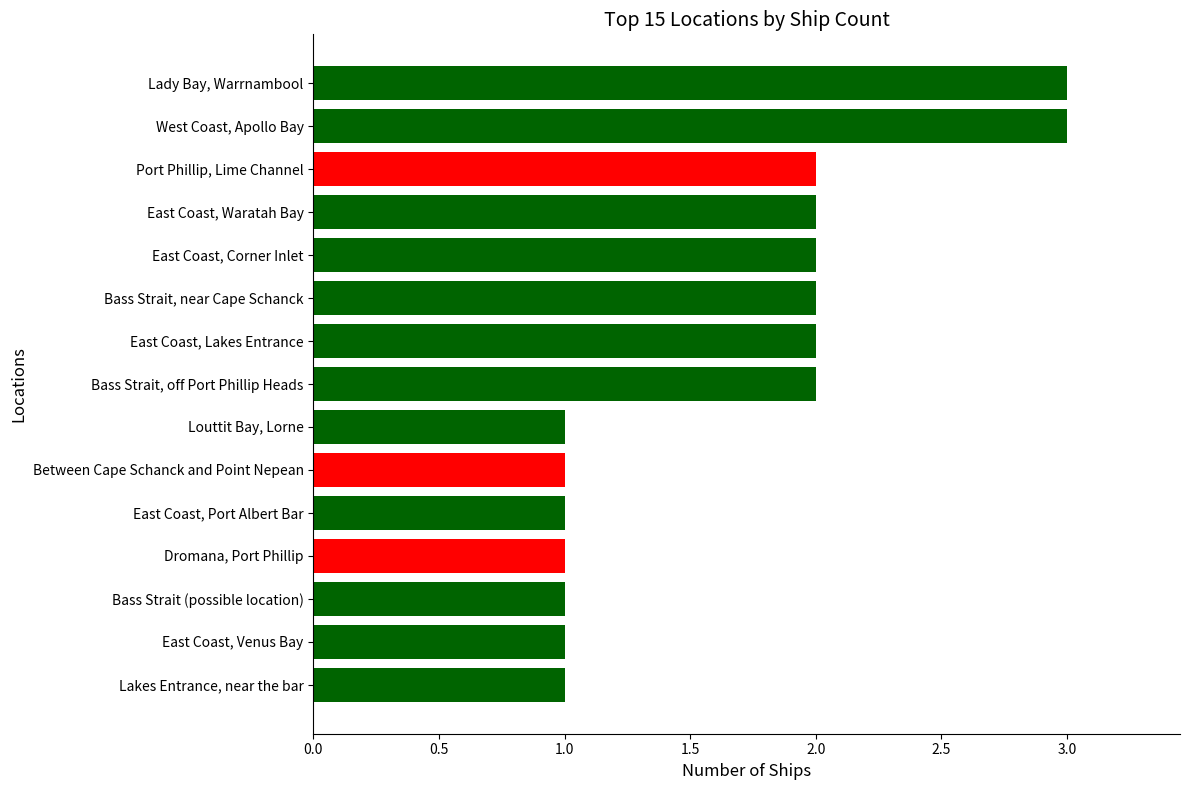

What is the sum of all values?

25